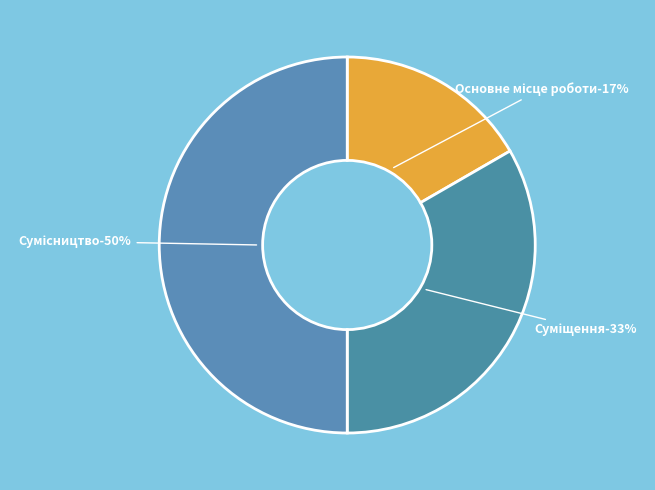

How many segments does this pie chart have?

3